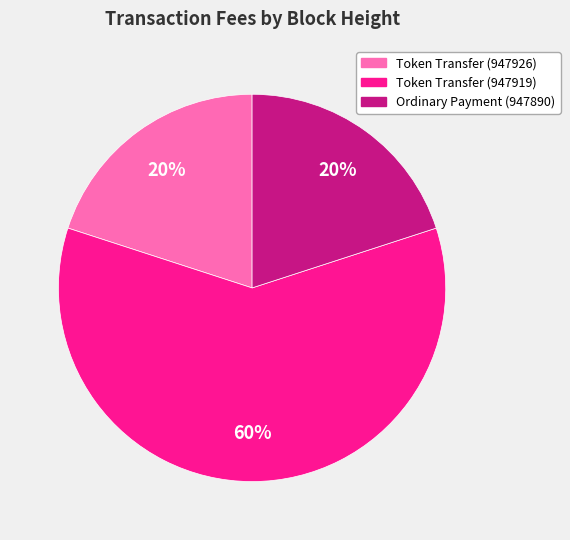

Is there any slice that represents more than half of the pie?

Yes